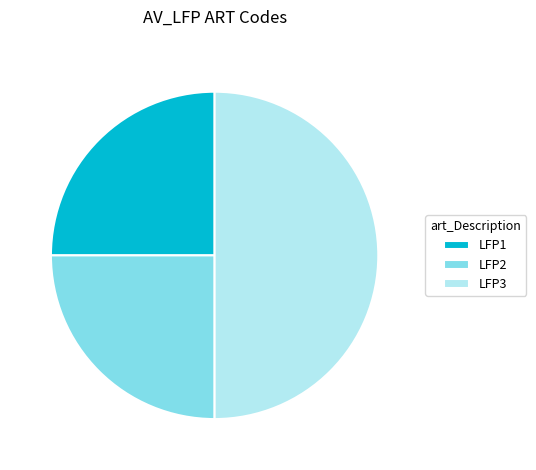

Do LFP2 and LFP3 together represent more than half of the pie?

Yes